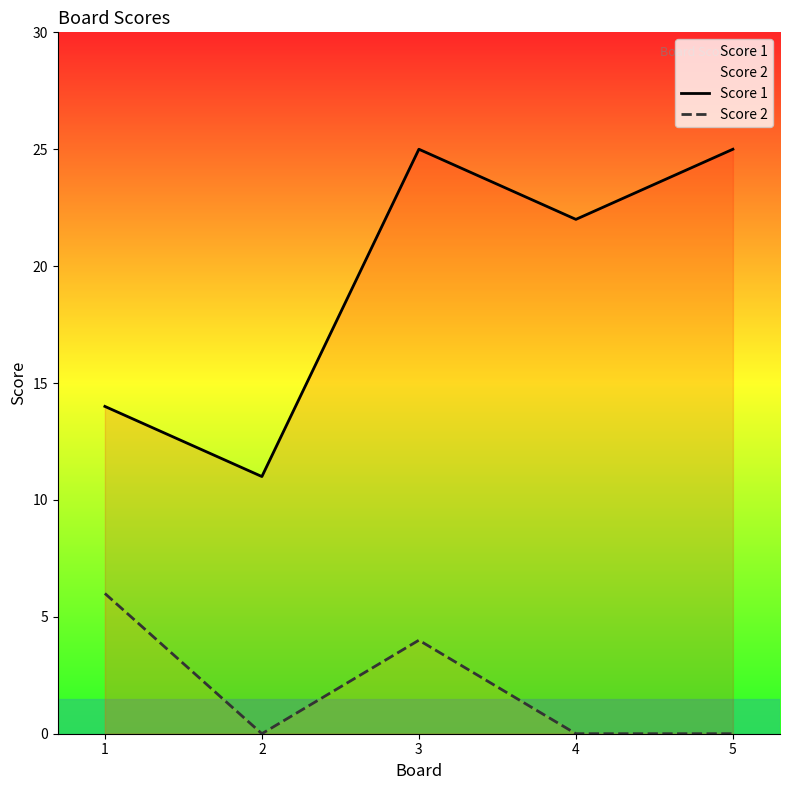

Which series has the widest spread of values?

Score 1